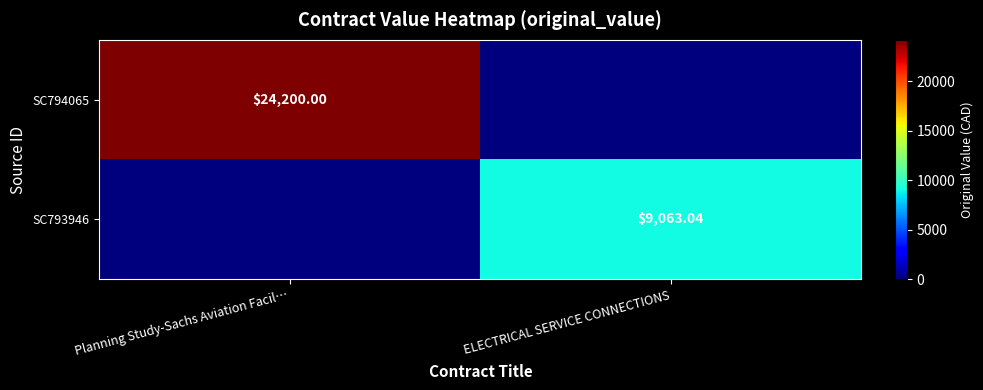

Which series changed the most between Planning Study-Sachs Aviation Facil… and ELECTRICAL SERVICE CONNECTIONS?

SC794065